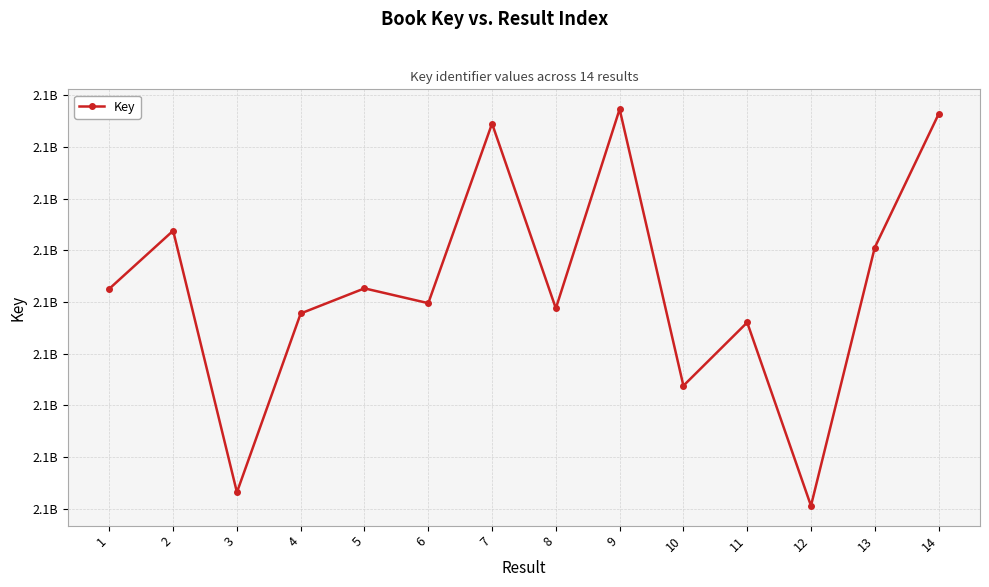

What is the smallest value displayed?

2117878108